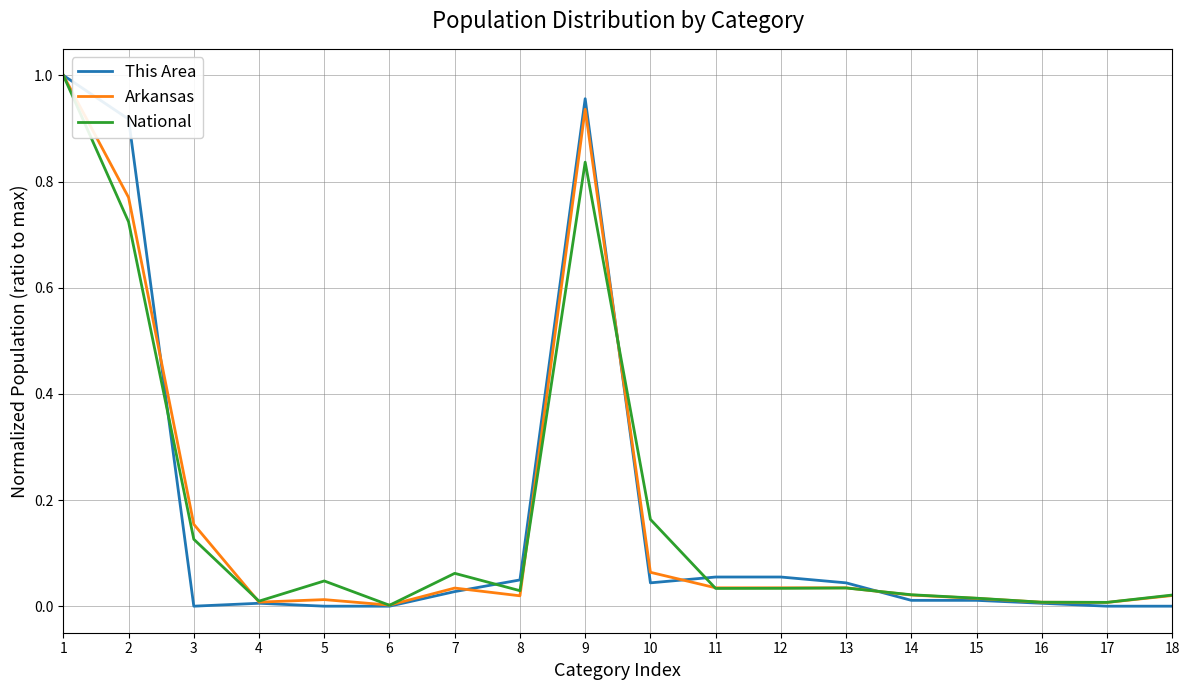

Which series has the widest spread of values?

This Area